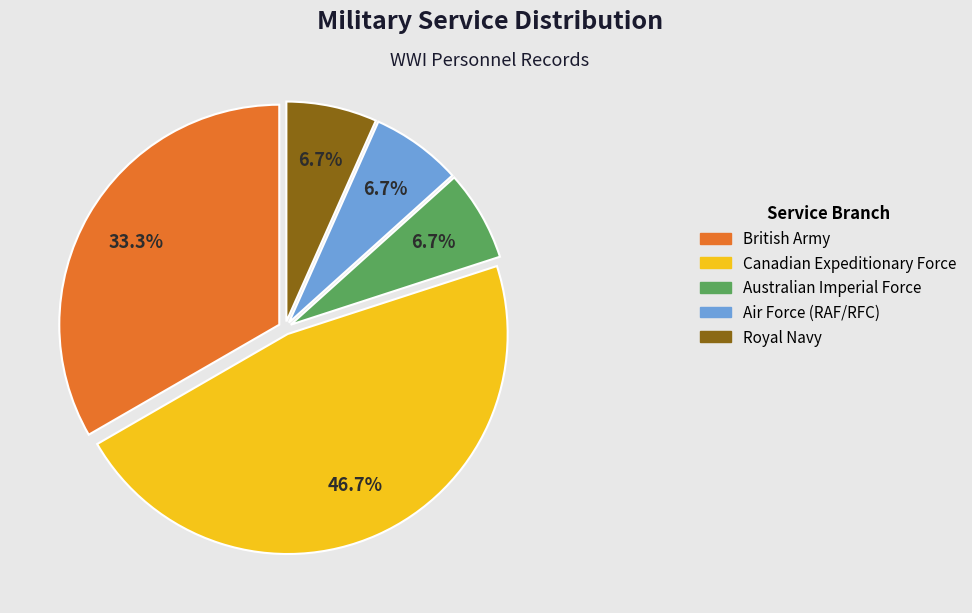

Is it true that Australian Imperial Force is 7% of the pie?

True